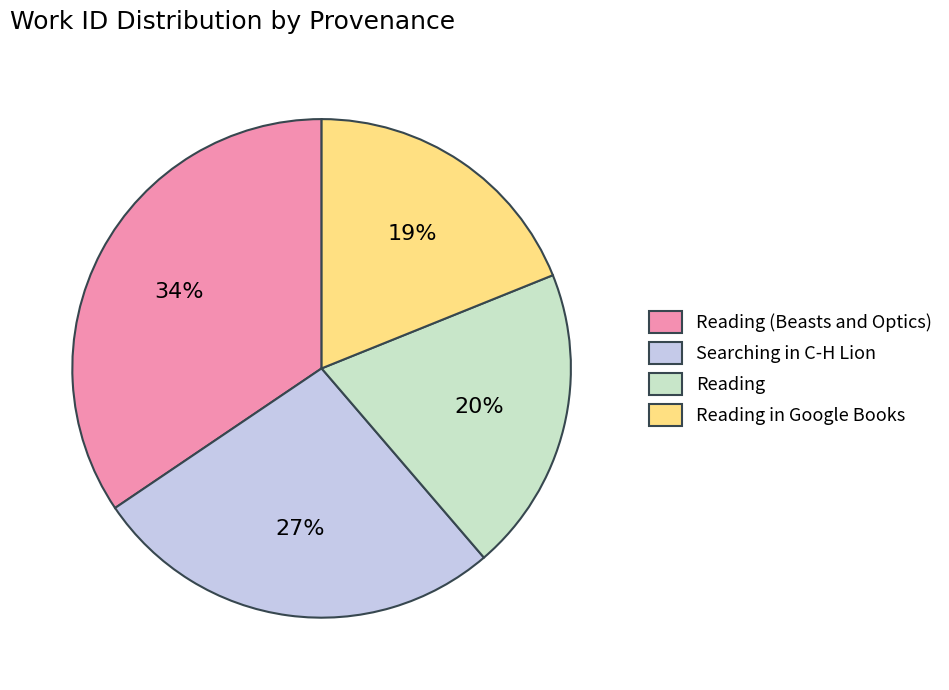

Which slice is the largest?

Reading (Beasts and Optics)